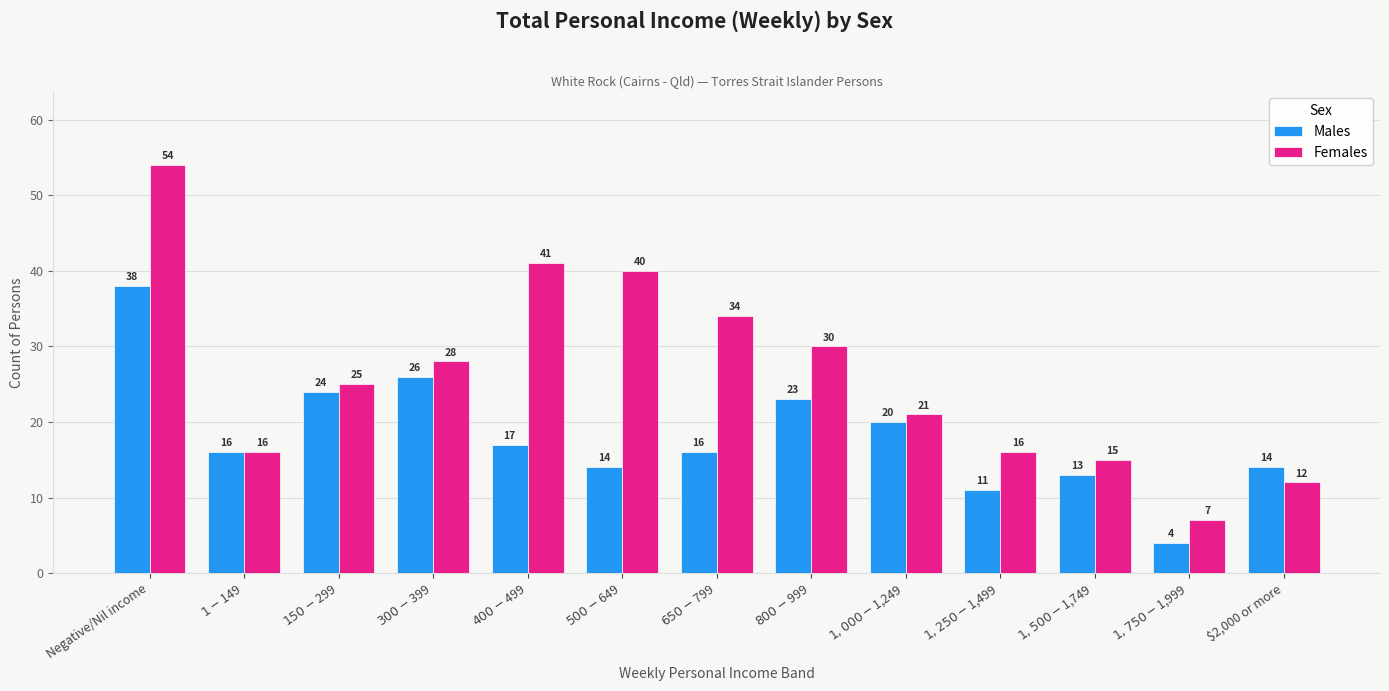

Which series has the largest range (max minus min)?

Females